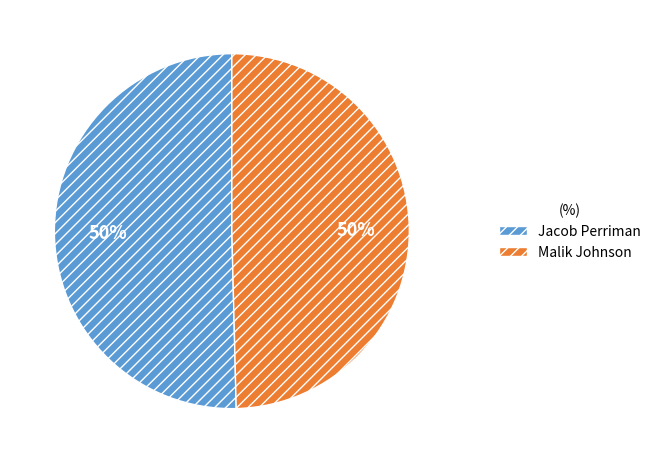

To the nearest percent, what is the average slice percentage?

50%